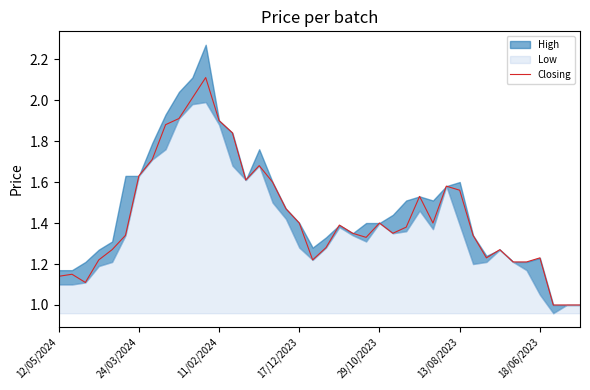

Reading left to right, extract all data points from this chart.

1.1	1.1	1.1	1.2	1.3	1.3	1.6	1.7	1.9	1.9	2.0	2.1	1.9	1.8	1.6	1.7	1.6	1.5	1.4	1.2	1.3	1.4	1.4	1.3	1.4	1.4	1.4	1.5	1.4	1.6	1.6	1.3	1.2	1.3	1.2	1.2	1.2	1.0	1.0	1.0